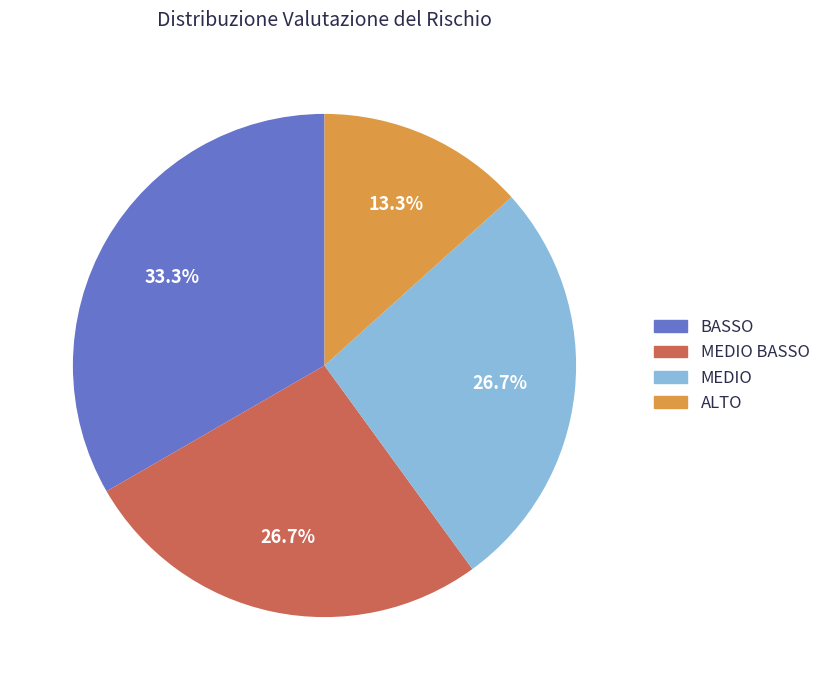

Is there a majority slice in this chart?

No